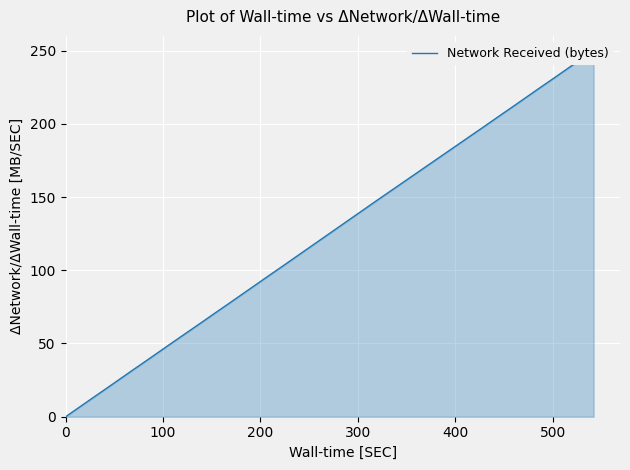

How many values are below 128?

20